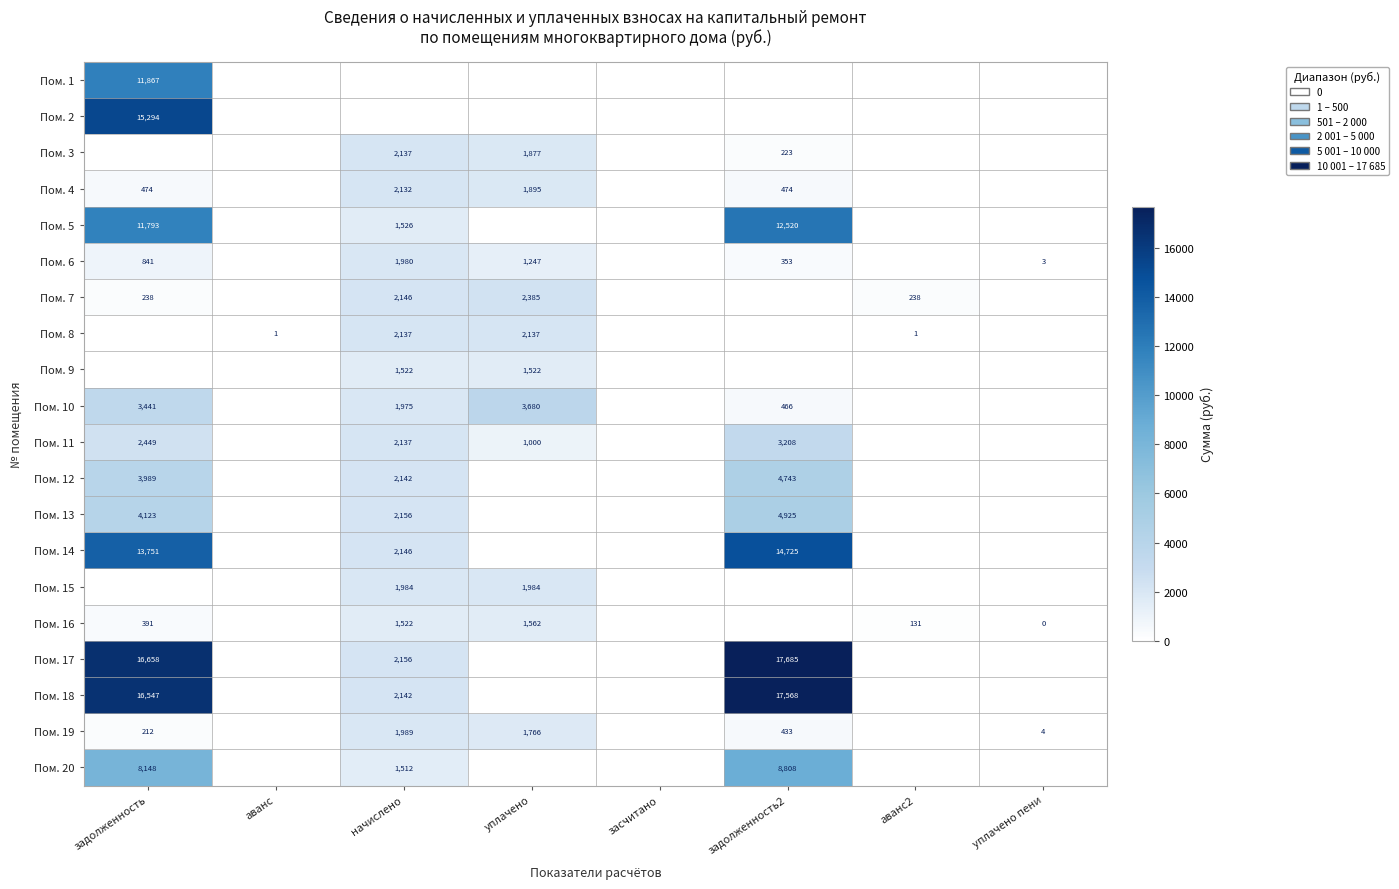

The Пом. 18 series shows 2142 at начислено. True or false?

True